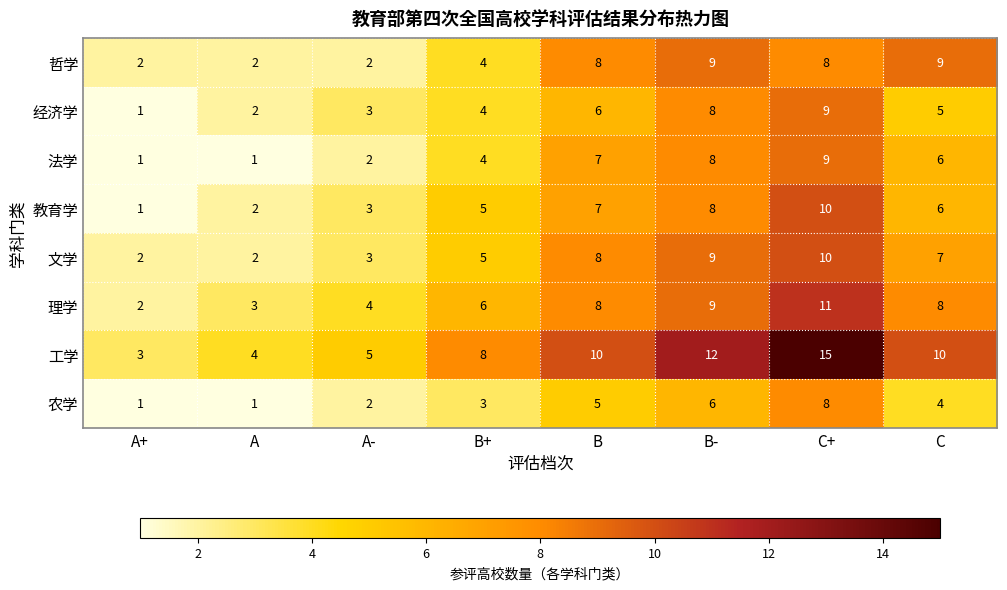

The value of 哲学 at C+ is 8. True or false?

True